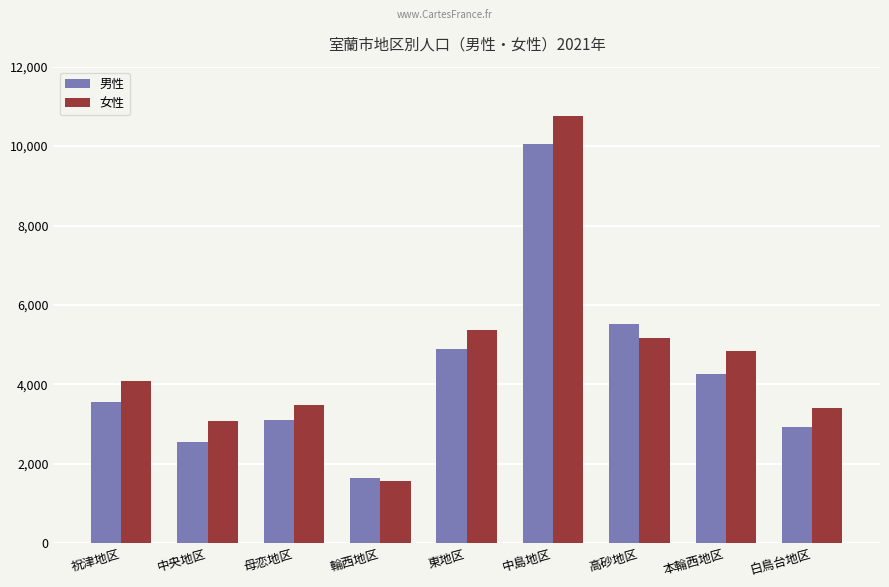

Reading left to right, transcribe all the data shown in this chart.

男性: 祝津地区=3569	中央地区=2564	母恋地区=3102	輪西地区=1654	東地区=4898	中島地区=10044	高砂地区=5513	本輪西地区=4271	白鳥台地区=2920
女性: 祝津地区=4081	中央地区=3070	母恋地区=3495	輪西地区=1570	東地区=5369	中島地区=10762	高砂地区=5163	本輪西地区=4851	白鳥台地区=3402